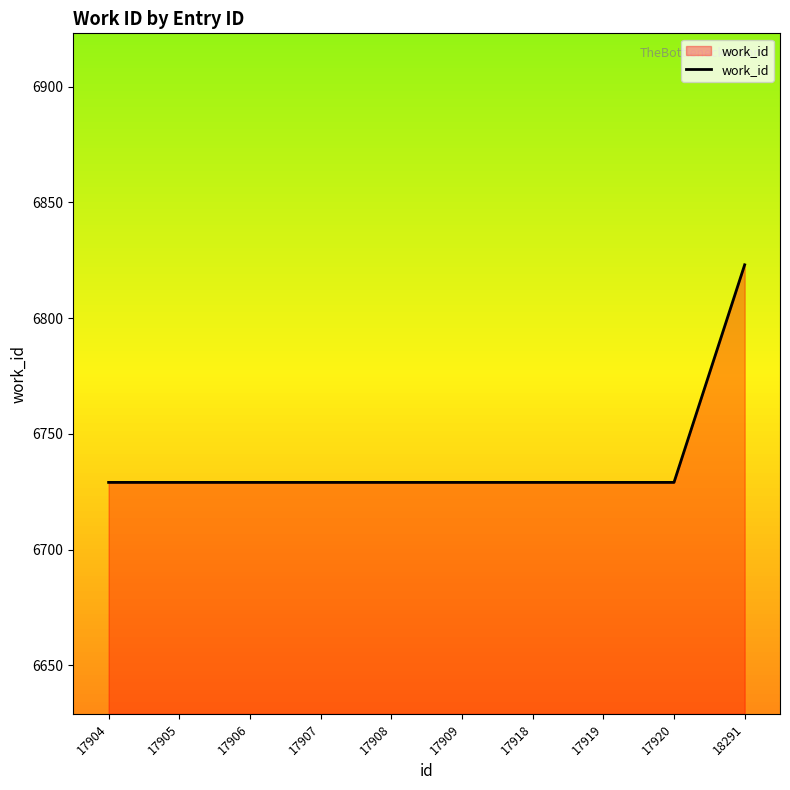

The value at 17904 is 6729. True or false?

True